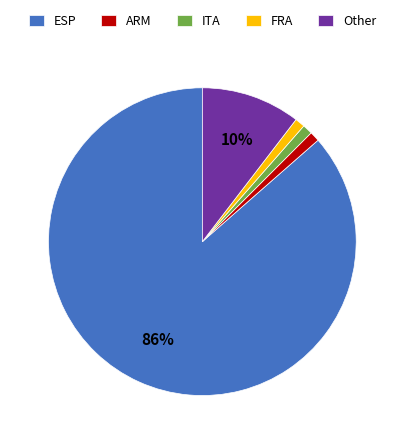

What is the largest slice in the pie chart?

ESP